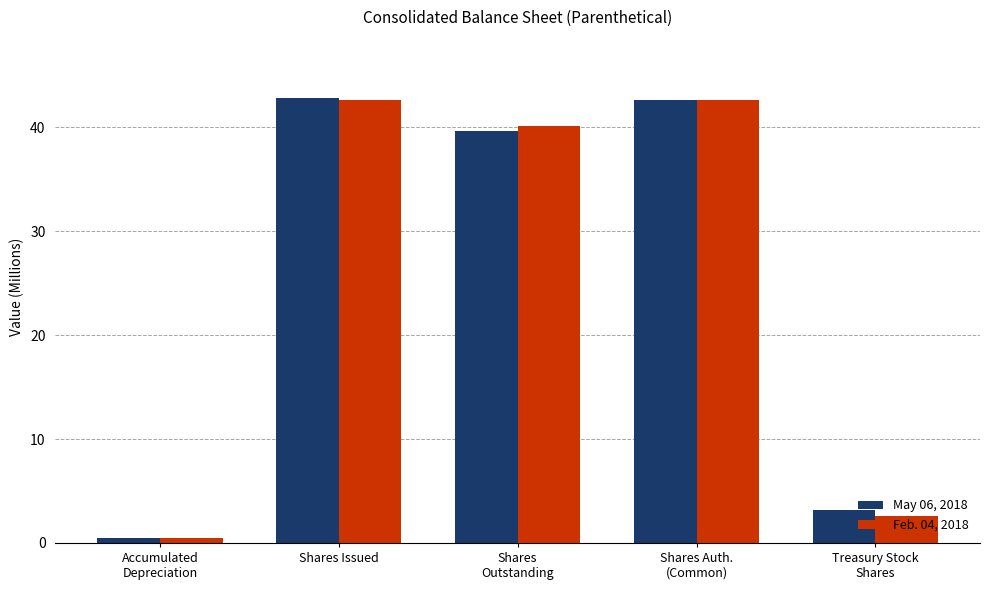

At which label is Feb. 04, 2018 closest to 21?

Treasury Stock
Shares